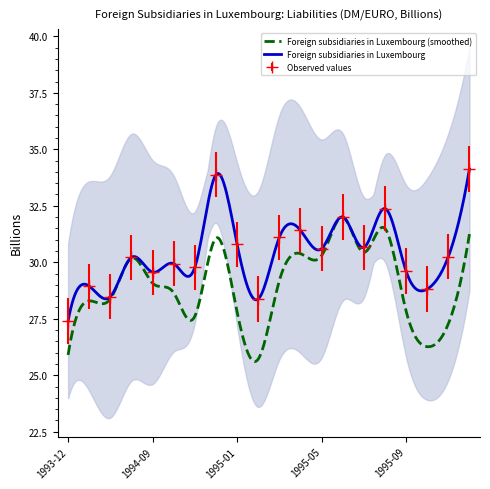

What is the maximum value for Observed values?

34.1